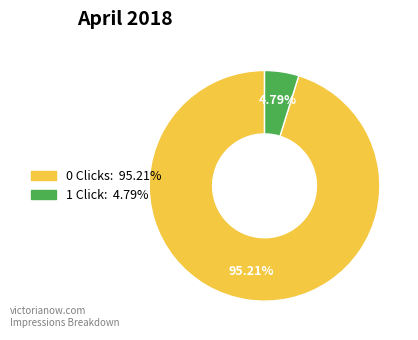

Is 1 the majority of the pie?

No